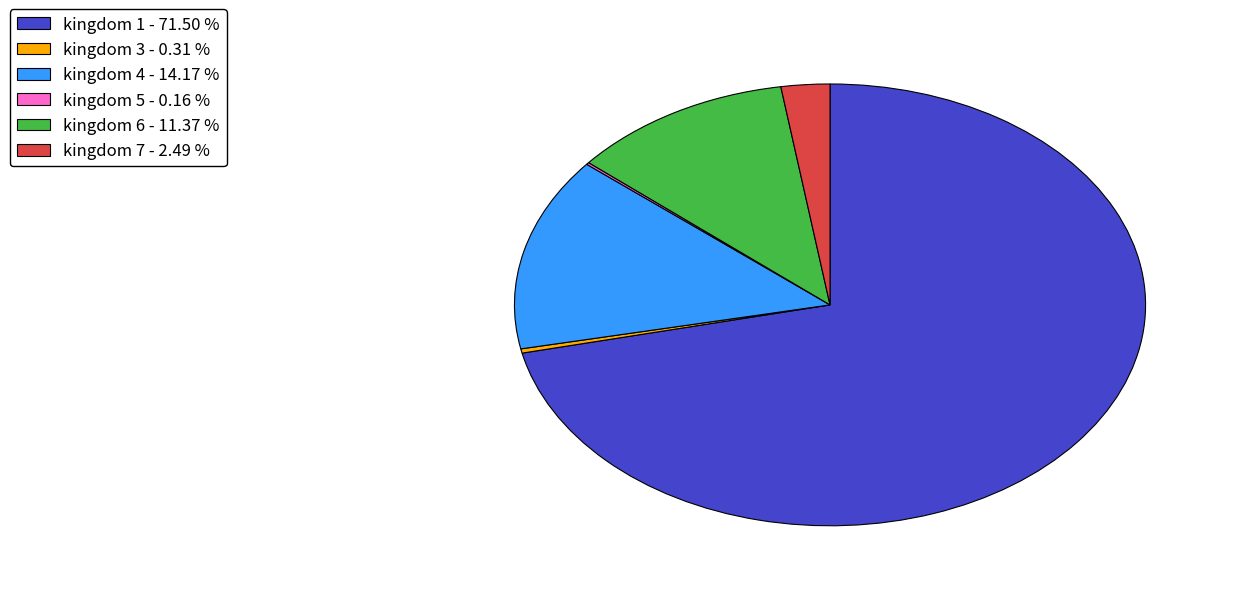

Between kingdom 6 - 11.37 % and kingdom 4 - 14.17 %, which is larger?

kingdom 4 - 14.17 %